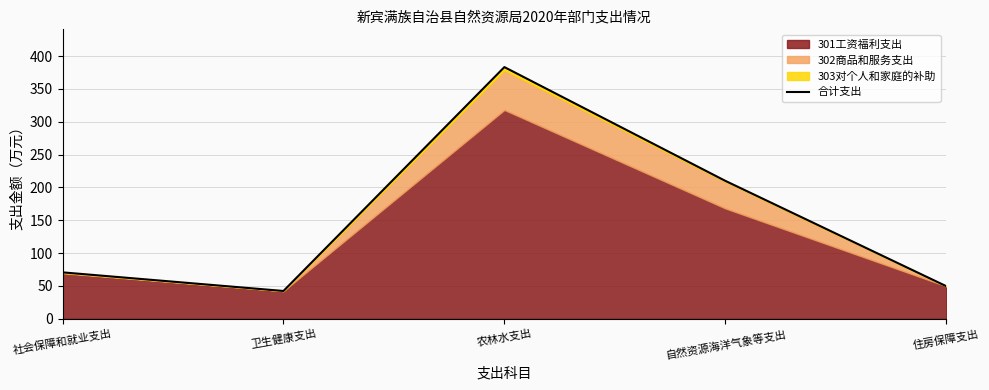

At which category does the data reach its first local valley?

卫生健康支出